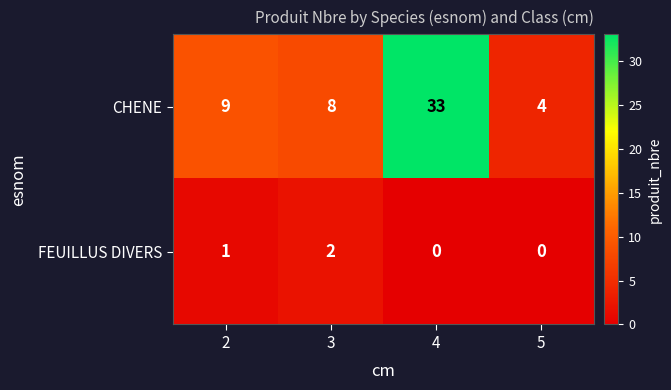

Which series has the widest spread of values?

CHENE